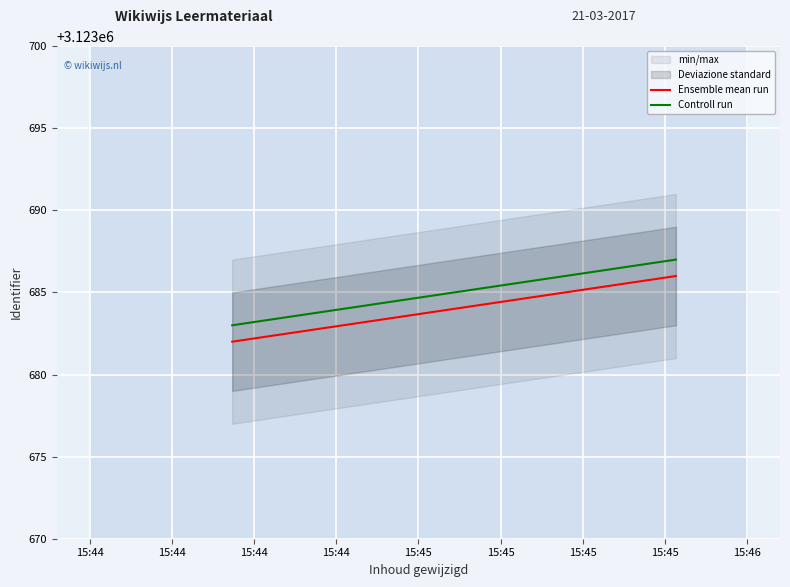

Is it true that Ensemble mean run equals 4969788 at 15:44?

False